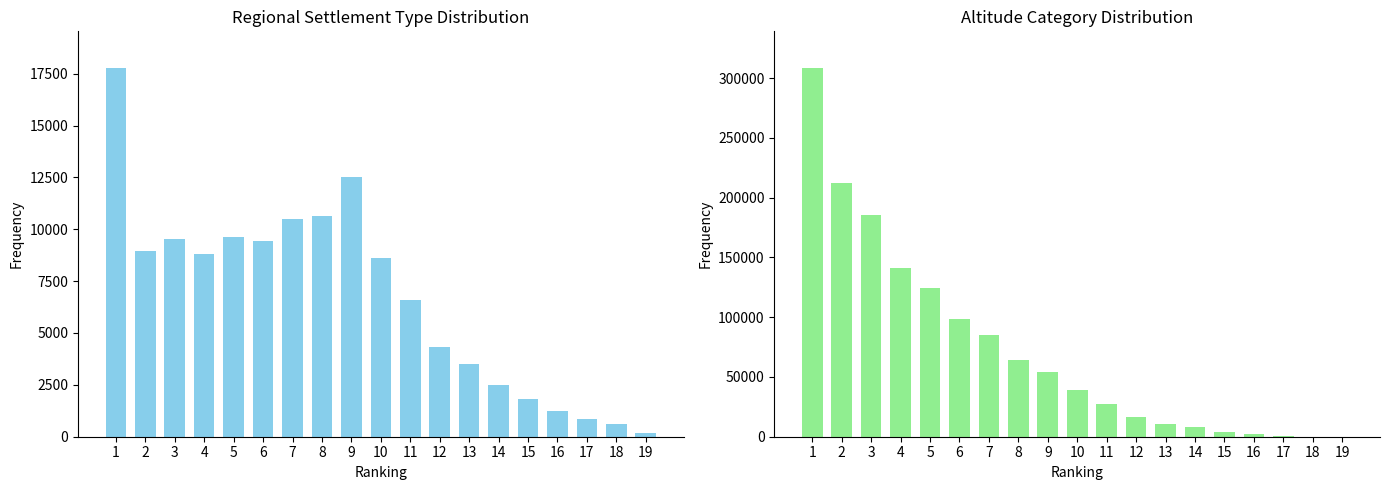

Rank the series by their maximum value, from highest to lowest.

Код на категорията, Вид